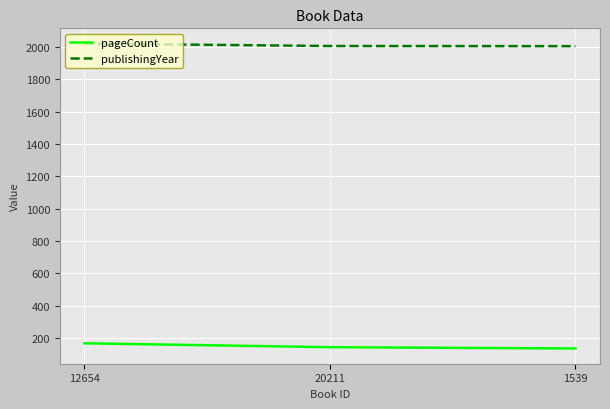

What is the lowest value of the publishingYear series?

2004